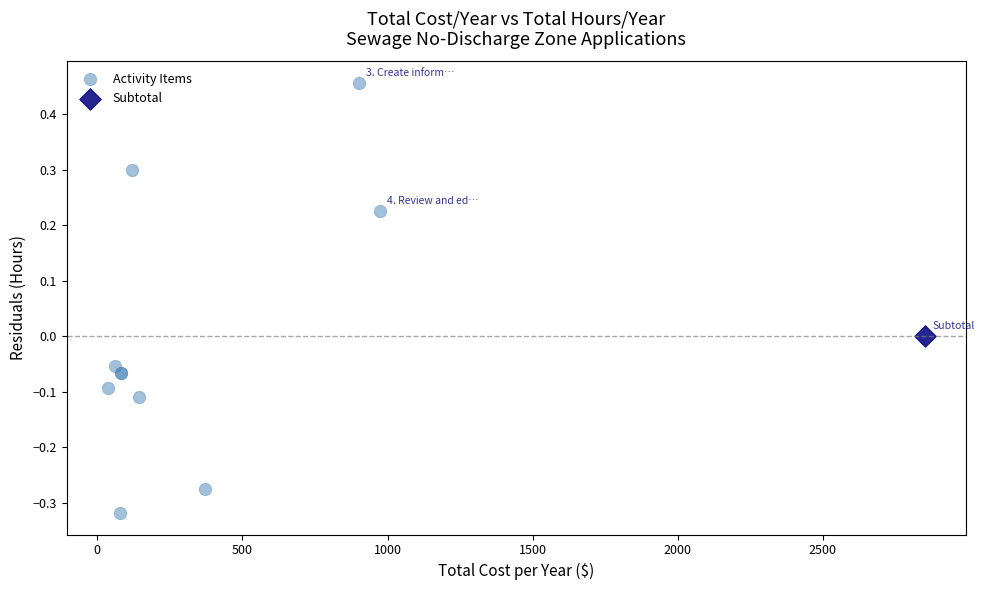

What are all the series names shown in the legend?

Activity Items, Subtotal